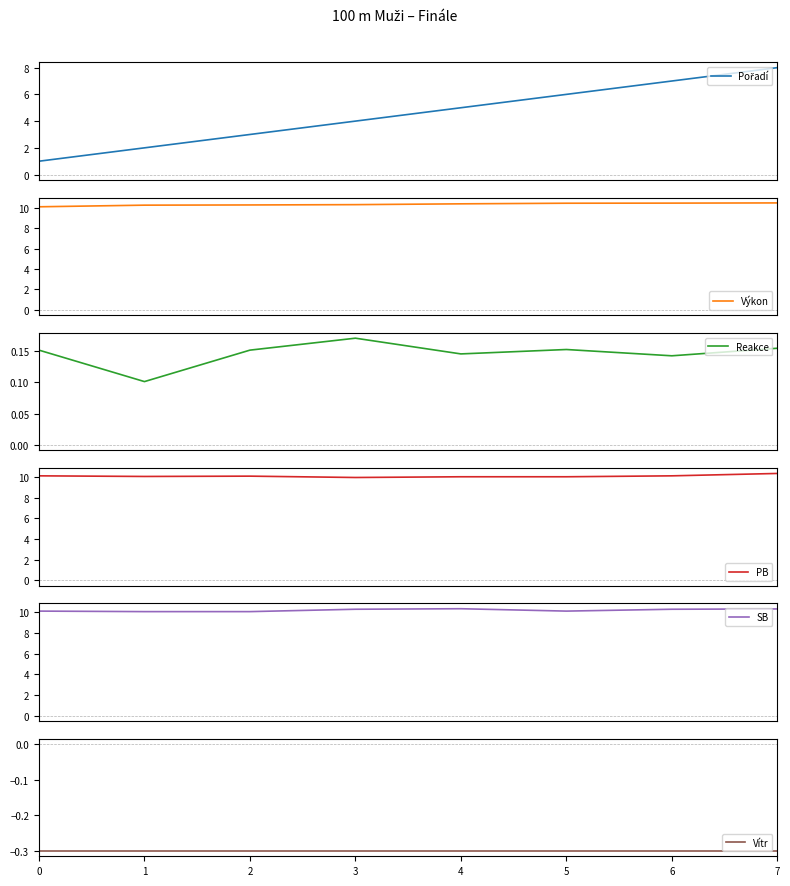

True or false: PB and Vítr intersect in this chart.

False